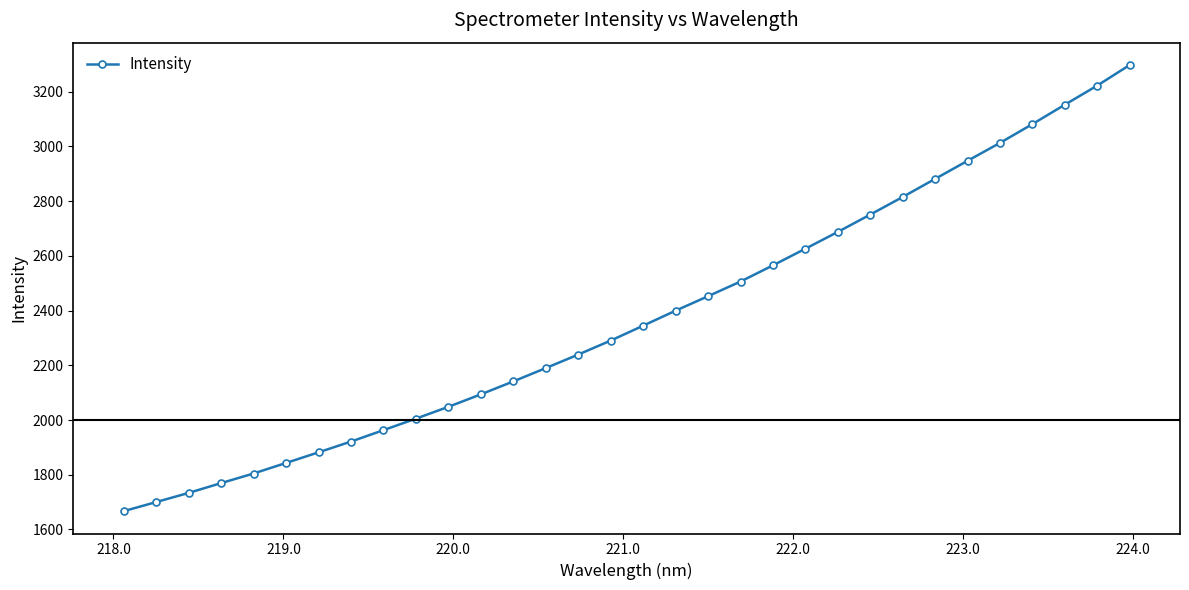

What is the difference between the maximum and minimum values?

1631.1